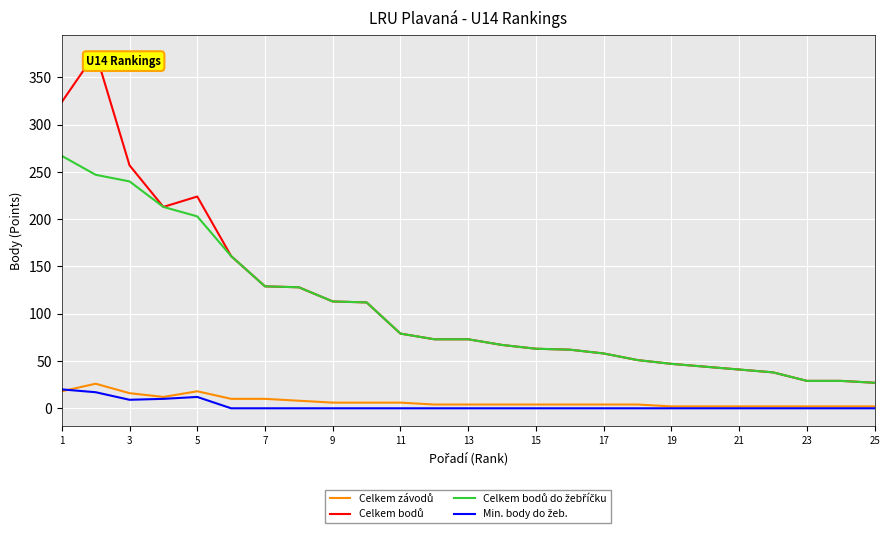

What is the greatest value displayed?

376